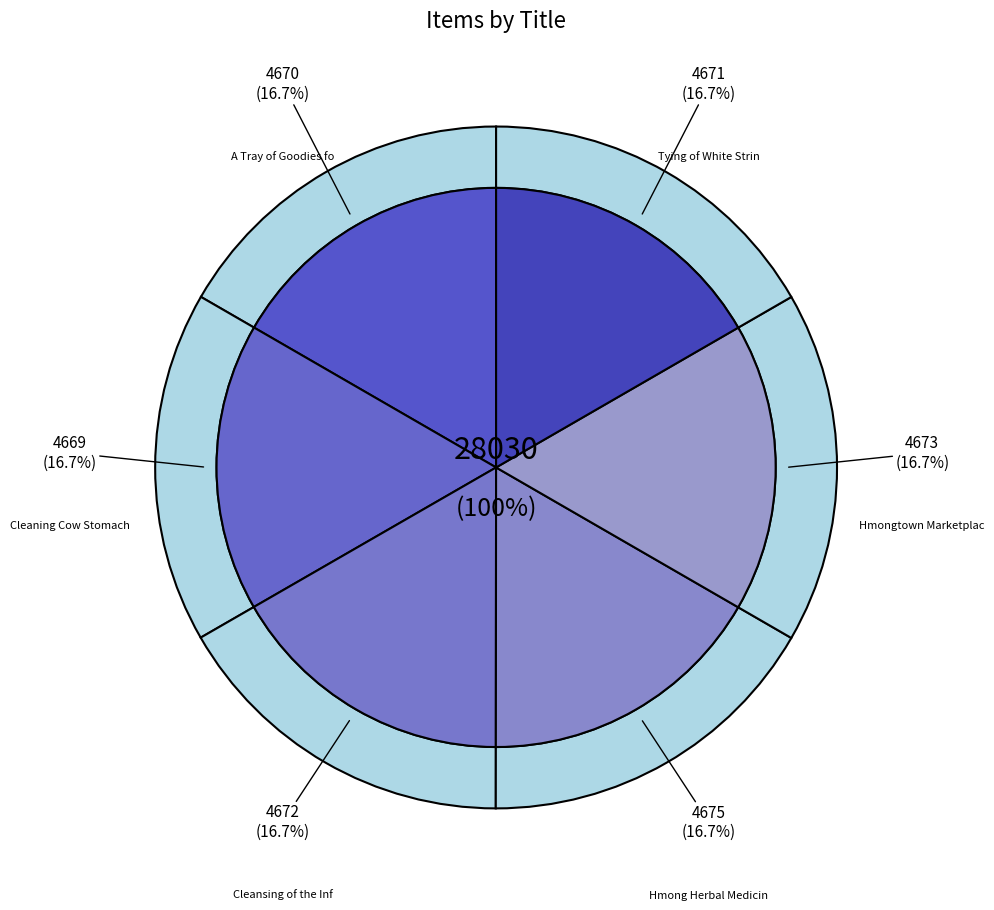

Count the number of slices in the pie.

6